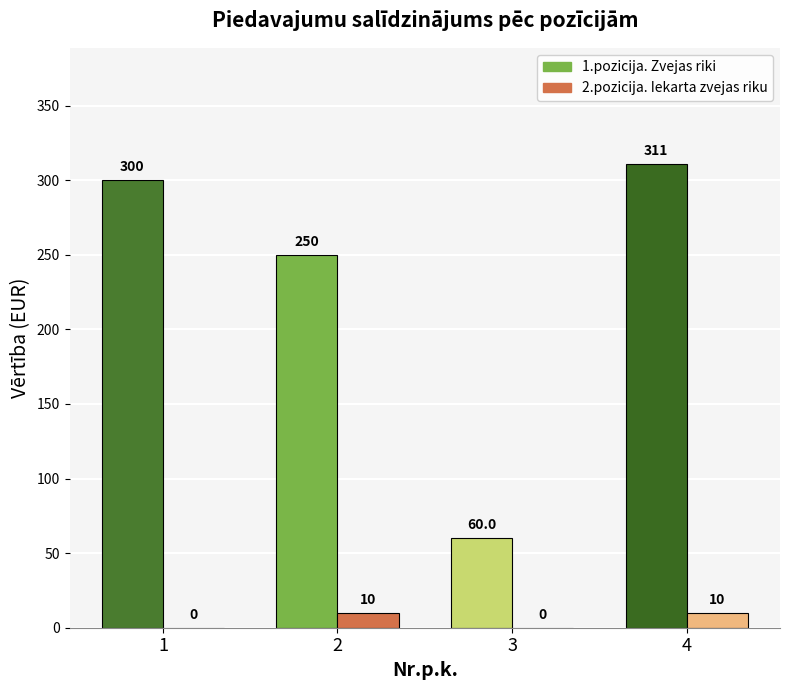

Which category has the highest value across all series?

4